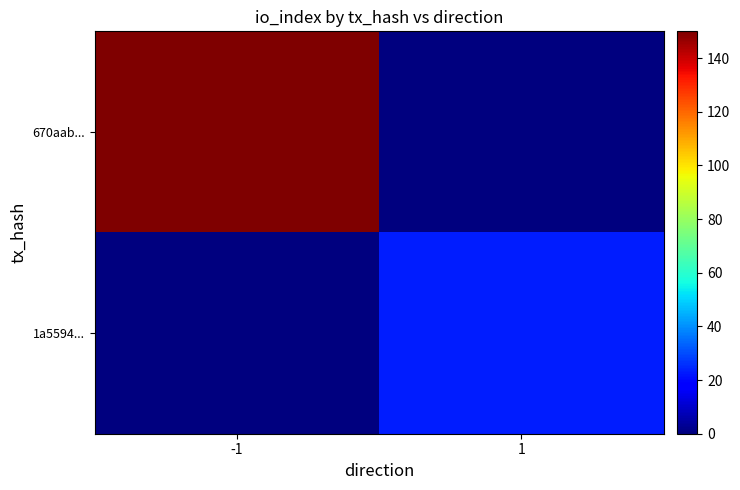

Which series has the widest spread of values?

670aab...